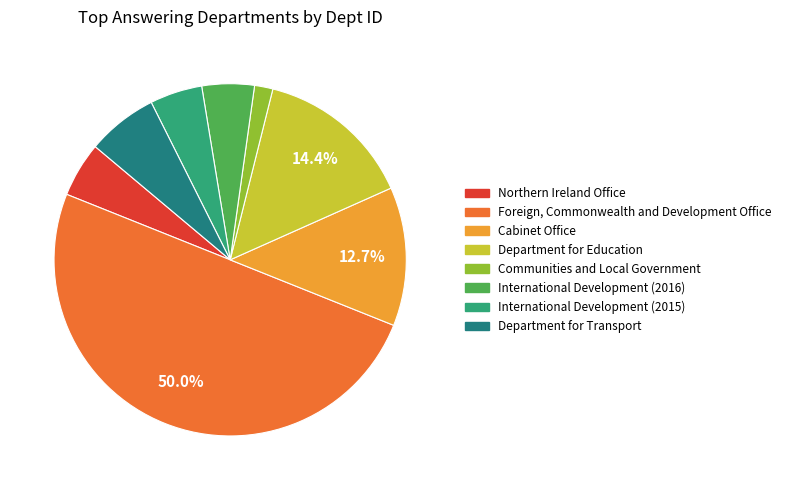

To the nearest percent, what is the difference between the largest and smallest slice percentages?

48%